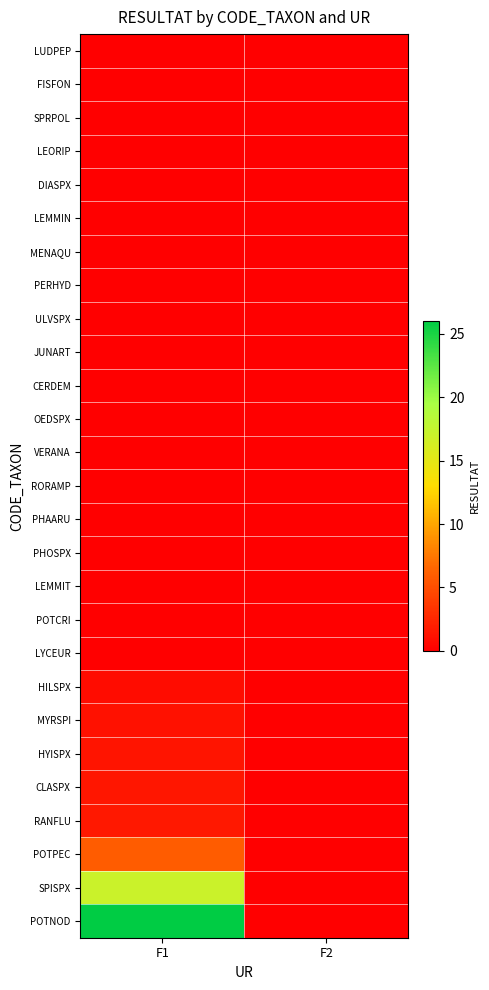

Which has a higher value, F1 or F2?

F1